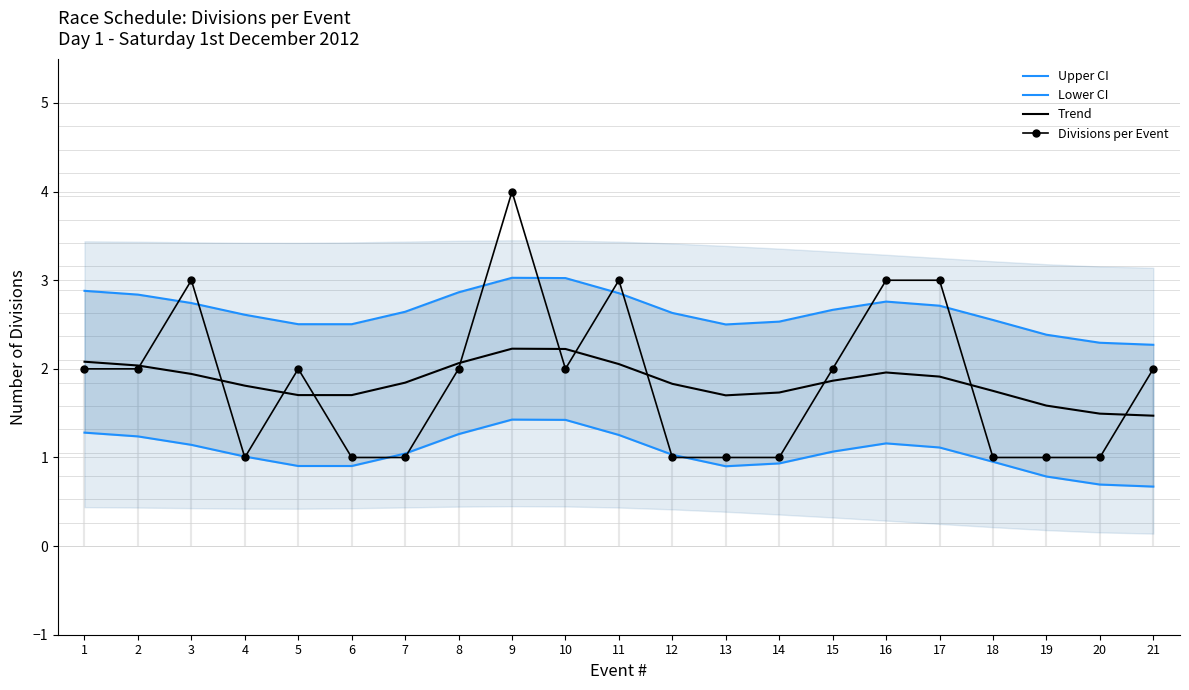

Count the number of categories in the chart.

21